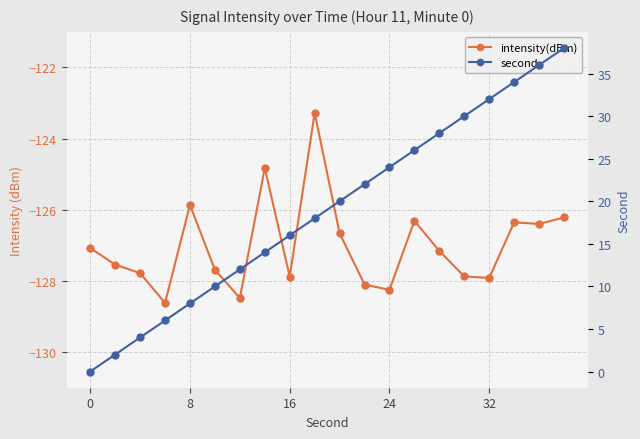

What are all the series names shown in the legend?

intensity(dBm), second